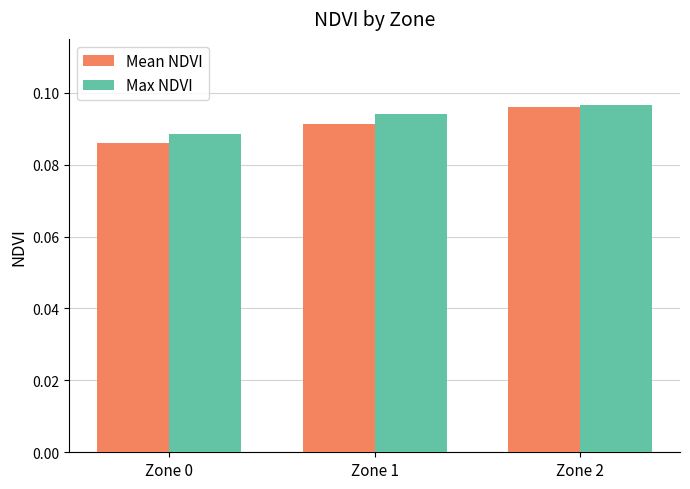

The Max NDVI series shows 0.2 at Zone 0. True or false?

False